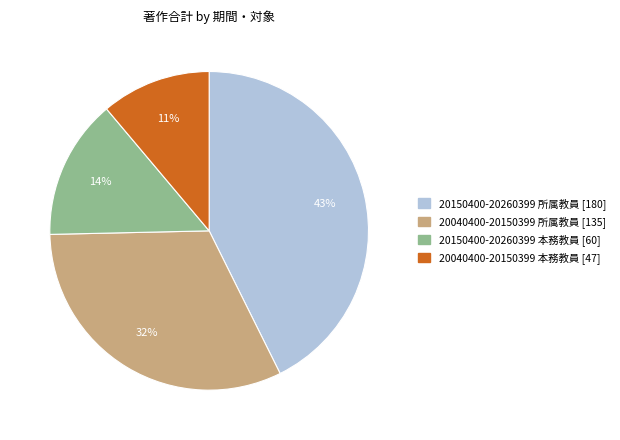

Is it true that 20150400-20260399 本務教員 is 24% of the pie?

False